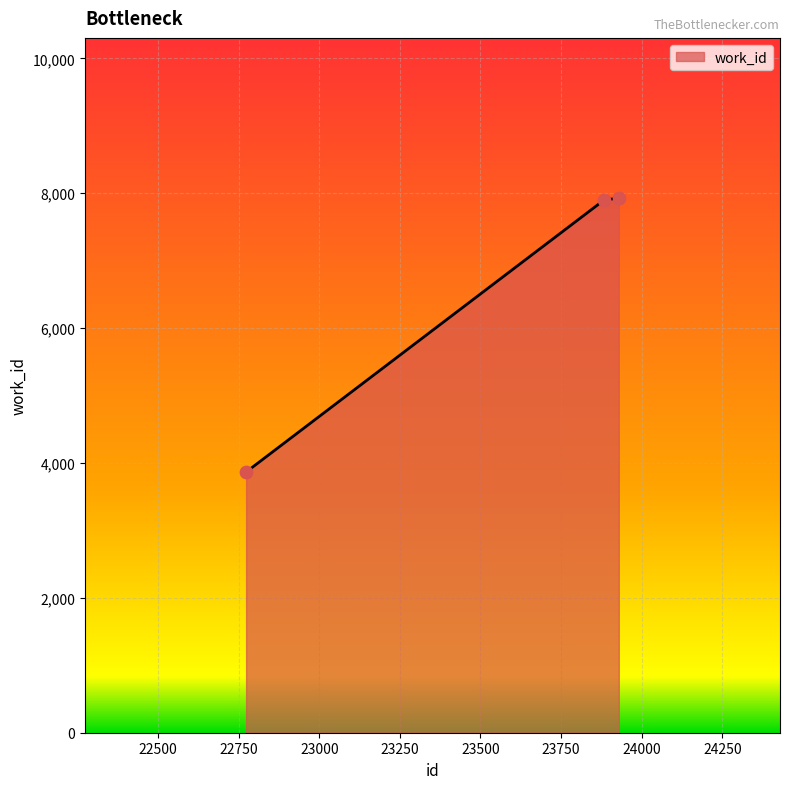

What is the maximum value shown in the chart?

7926